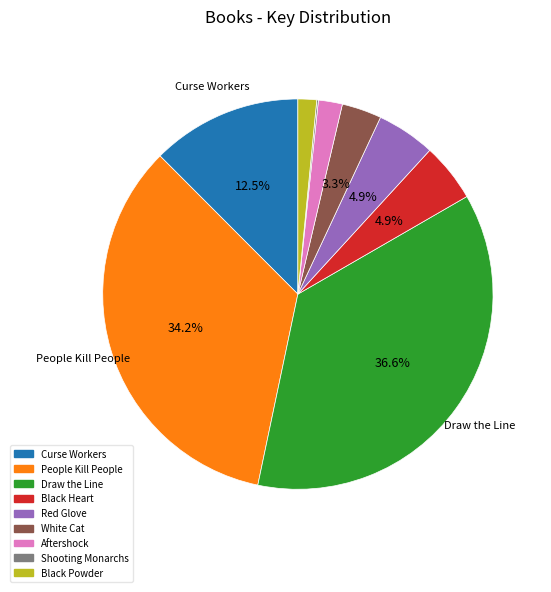

Combined, what portion of the pie is Curse Workers and Draw the Line?

49.1%